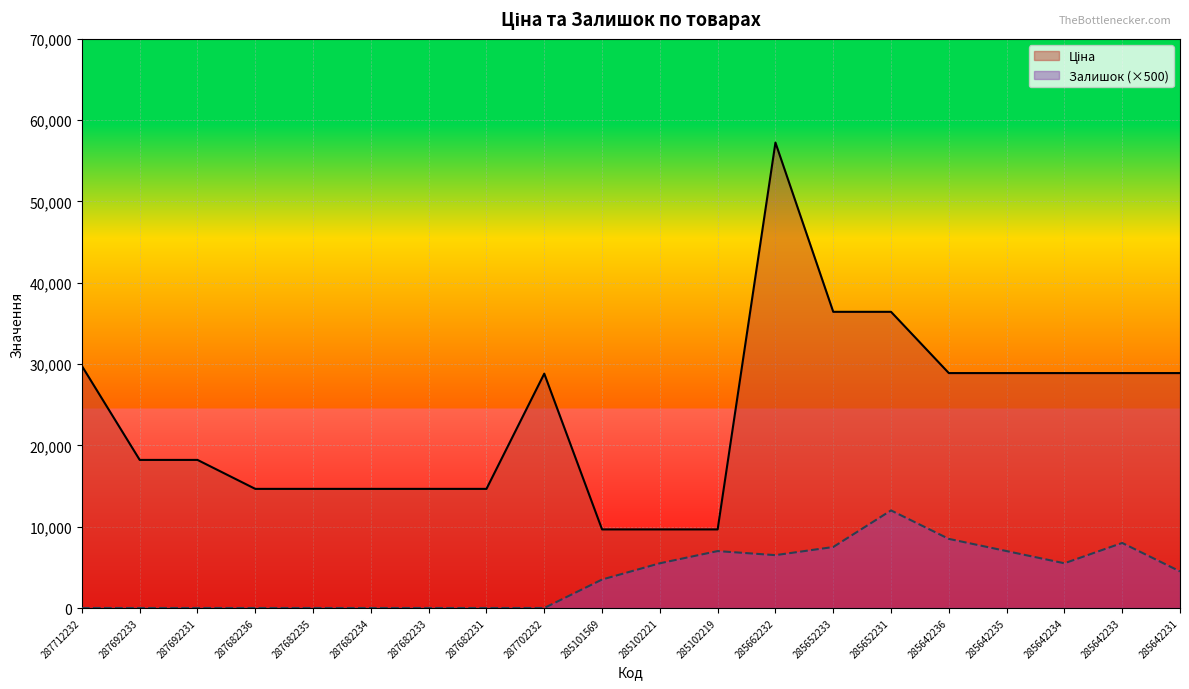

Reading left to right, what are all the values shown in this chart?

Ціна: 29761.5	18212.0	18212.0	14649.6	14649.6	14649.6	14649.6	14649.6	28821.8	9664.7	9664.7	9664.7	57235.5	36424.0	36424.0	28890.3	28890.3	28890.3	28890.3	28890.3
Залишок: 0.0	0.0	0.0	0.0	0.0	0.0	0.0	0.0	0.0	3500.0	5500.0	7000.0	6500.0	7500.0	12000.0	8500.0	7000.0	5500.0	8000.0	4500.0